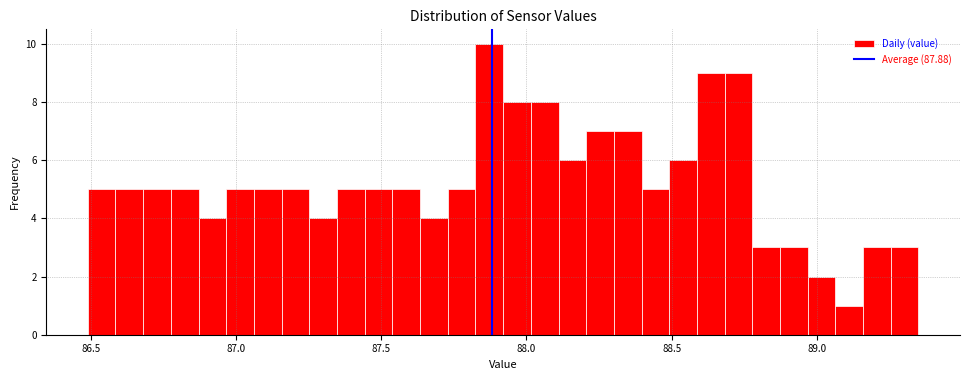

Around what value on the x-axis is the tallest bar? Give the approximate position of its centre, as read against the axis.

87.85